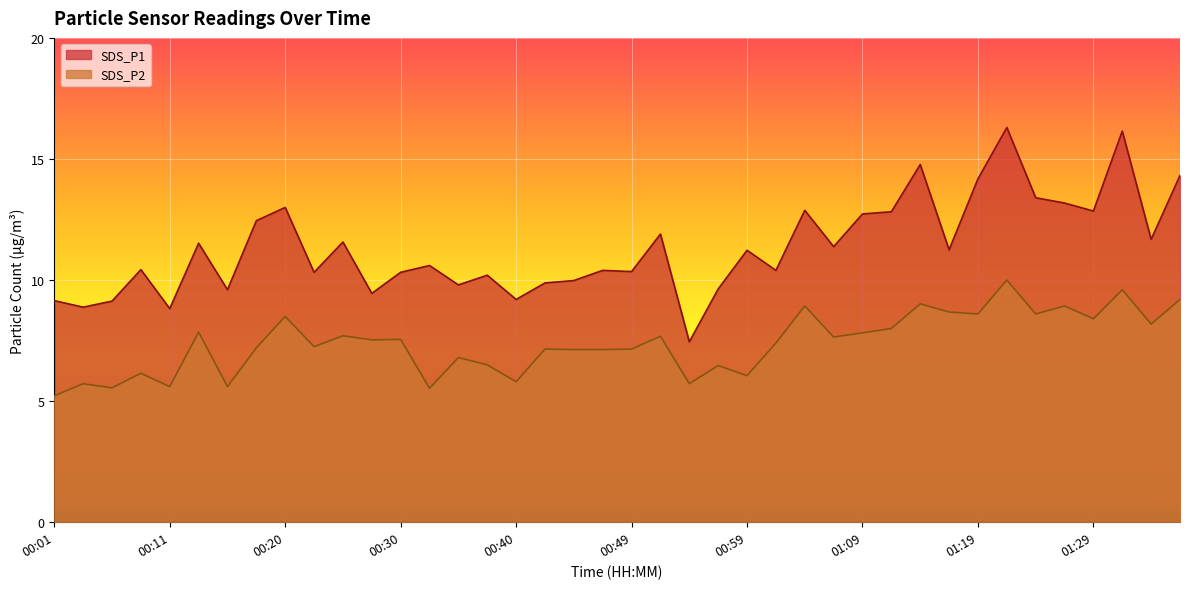

Rank the series by their average value, from highest to lowest.

SDS_P1, SDS_P2